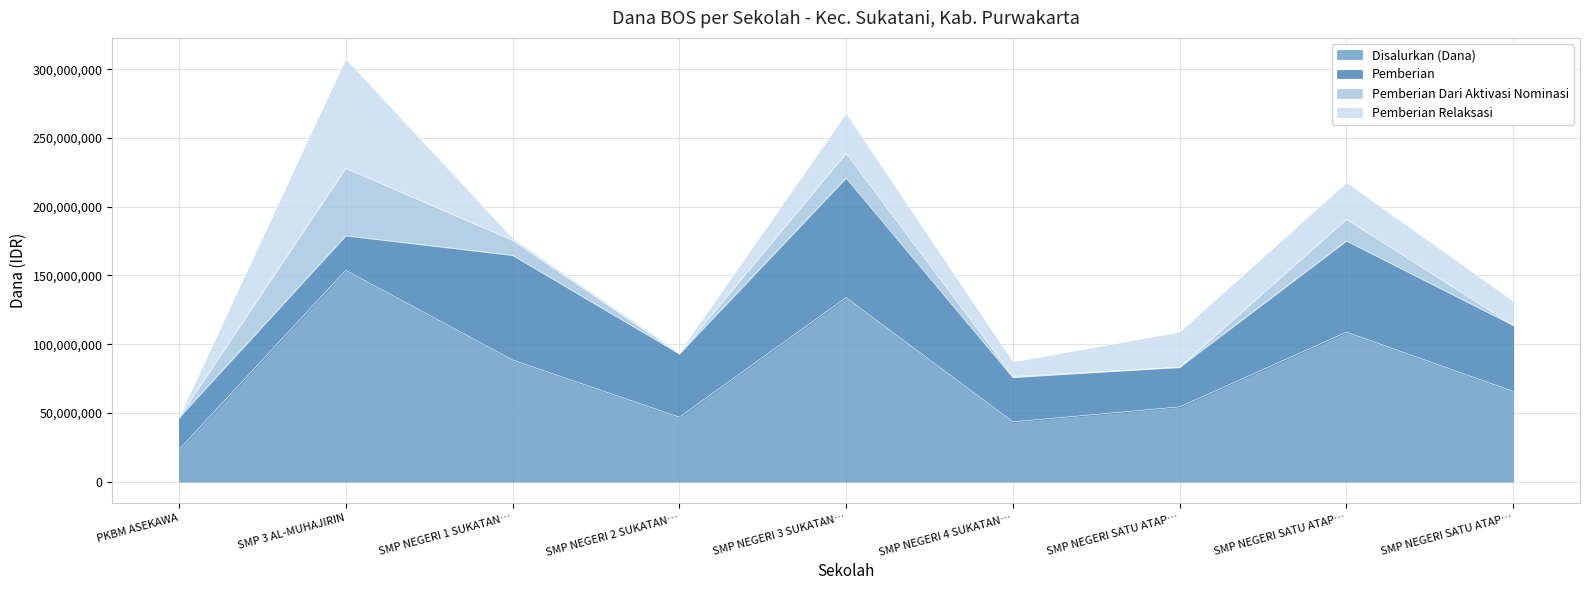

Which series has the largest total across all categories?

Disalurkan (Dana)